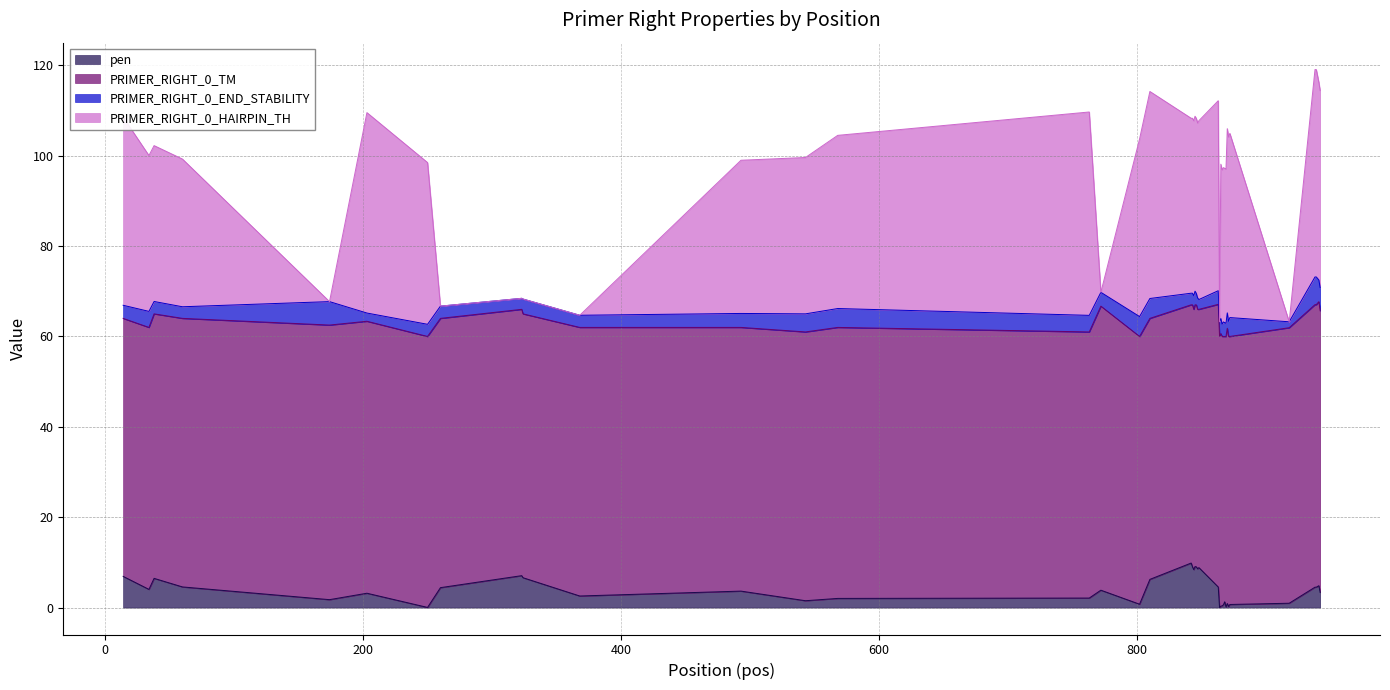

Between 324 and 60, which is larger?

324